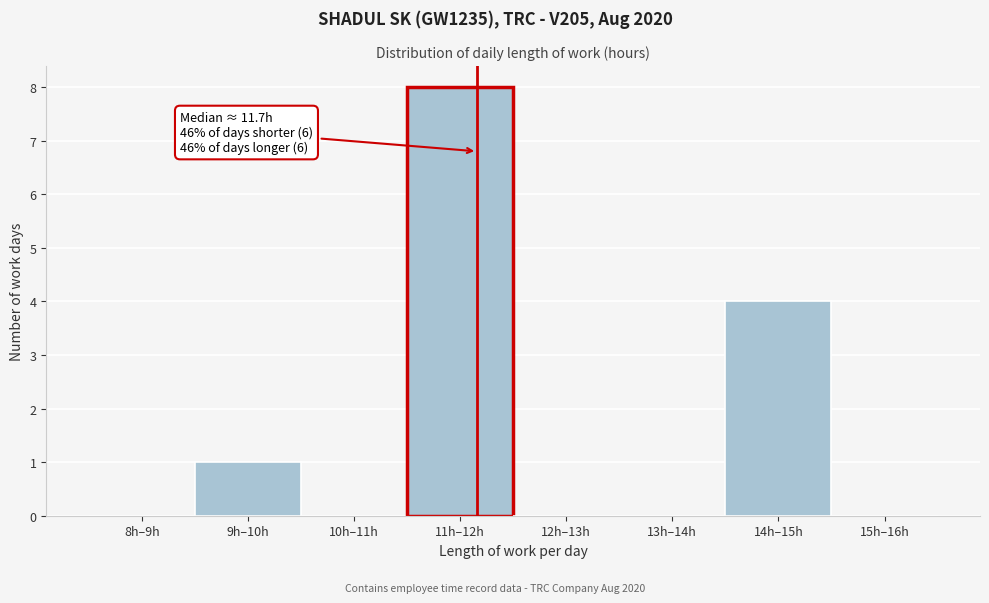

Reading left to right, list all the values displayed in this chart.

8h–9h=0	9h–10h=1	10h–11h=0	11h–12h=8	12h–13h=0	13h–14h=0	14h–15h=4	15h–16h=0